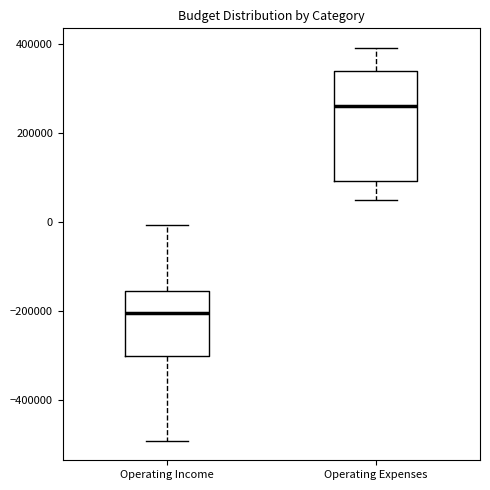

Where is the upper edge of the box for Operating Expenses on the y-axis? The values are not printed on the chart, so give them approximately, as read against the axis.

340000